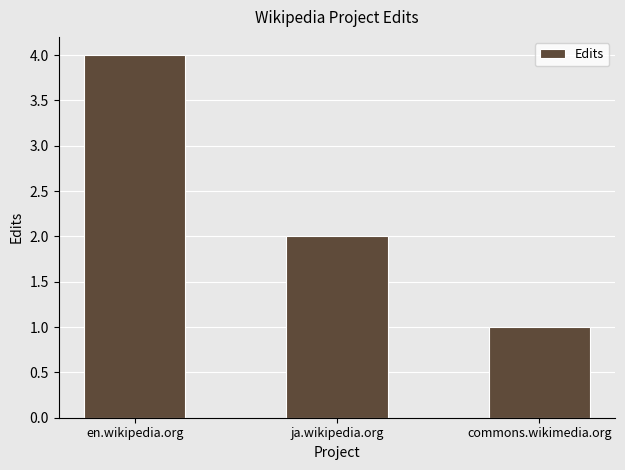

Which label corresponds to the largest value in the chart?

en.wikipedia.org